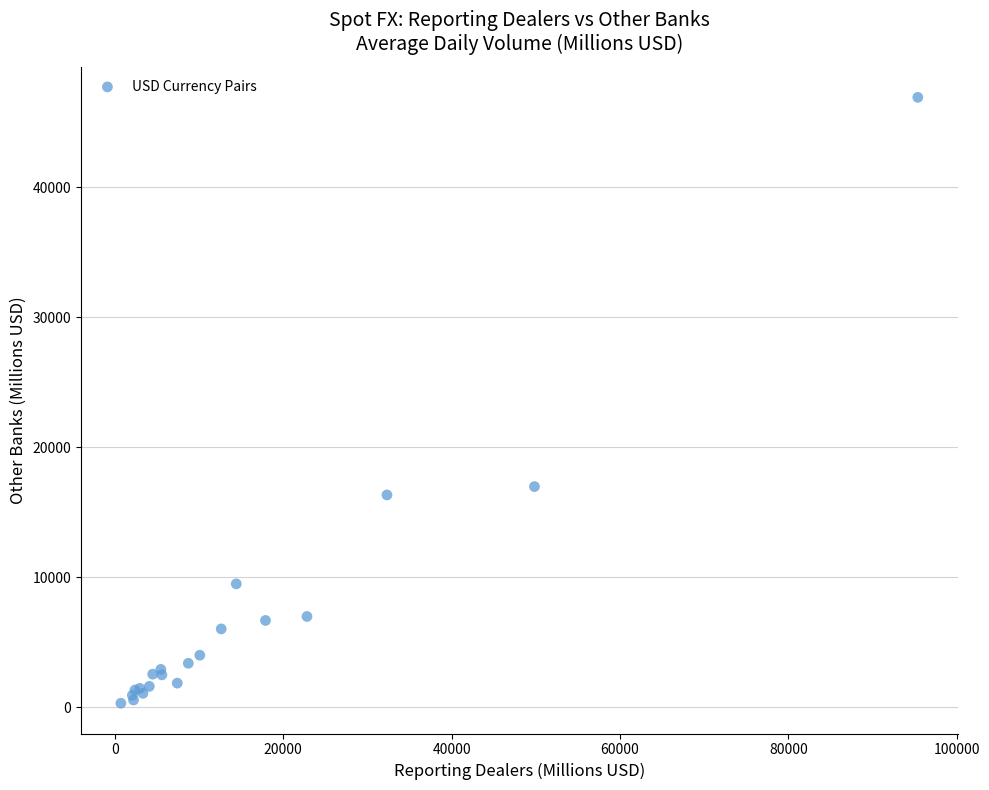

What Y value in the scatter plot is closest to 23622?

16984.7